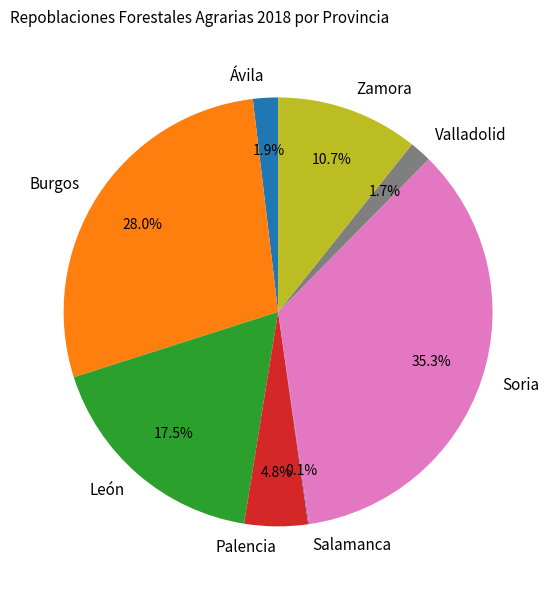

To the nearest percent, what is the combined percentage of Palencia and Zamora?

16%